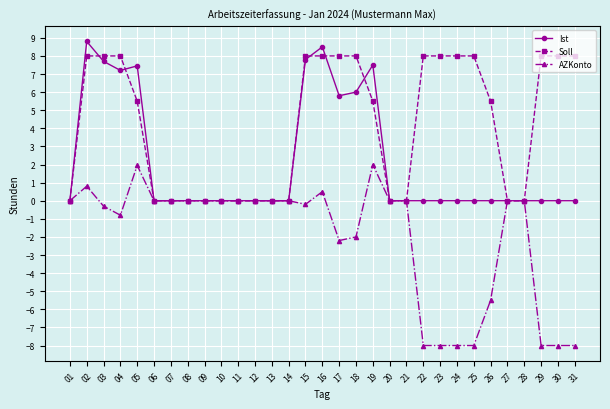

Rank the series by their average value, from lowest to highest.

AZKonto, Ist, Soll